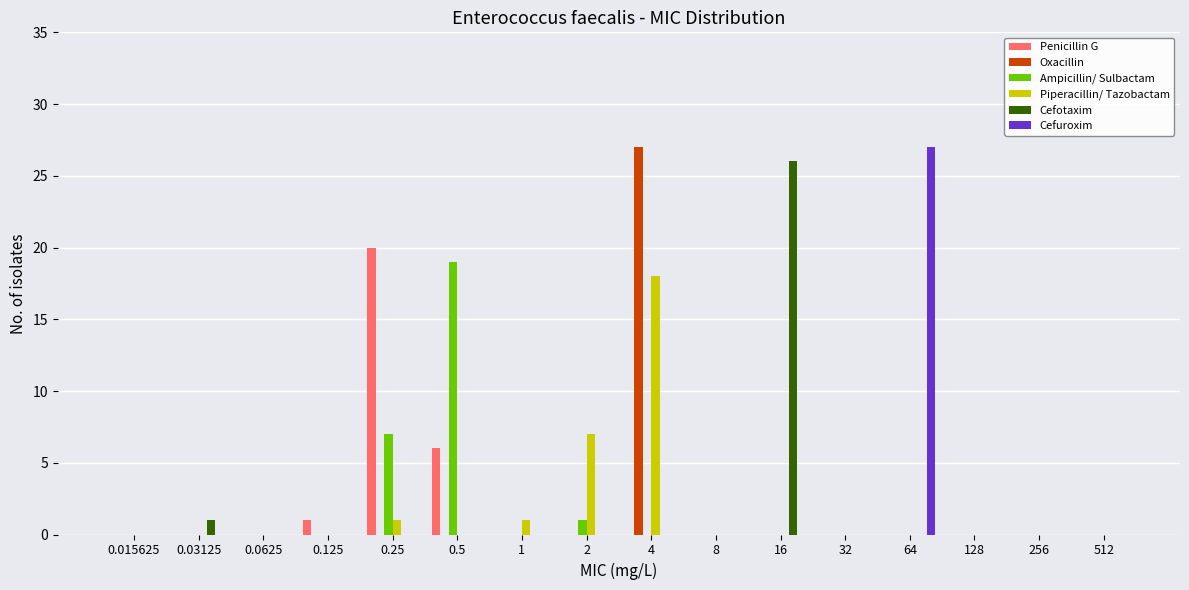

What is the sum of the Oxacillin values at 4 and 512?

27